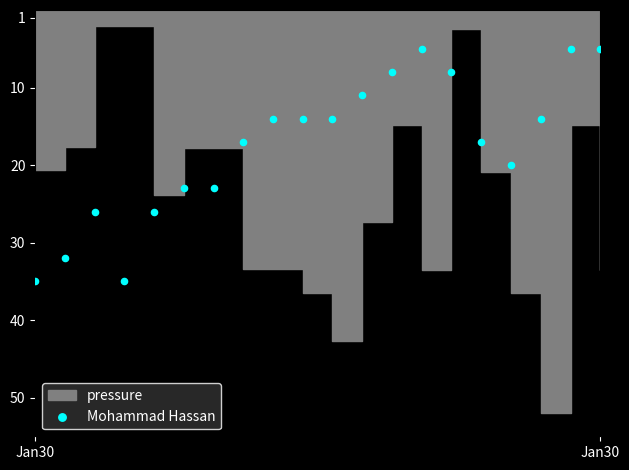

What is the range of Y values (max minus min)?

30.0